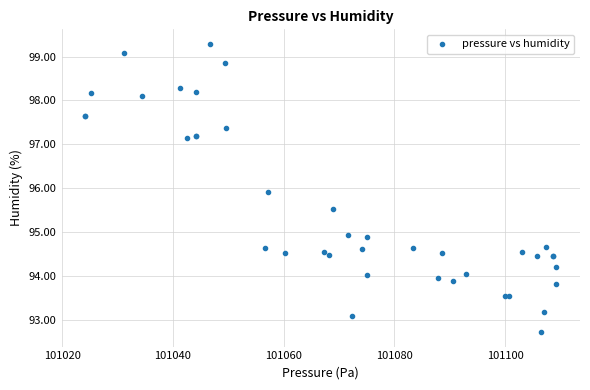

What Y value in the scatter plot is closest to 96?

95.9